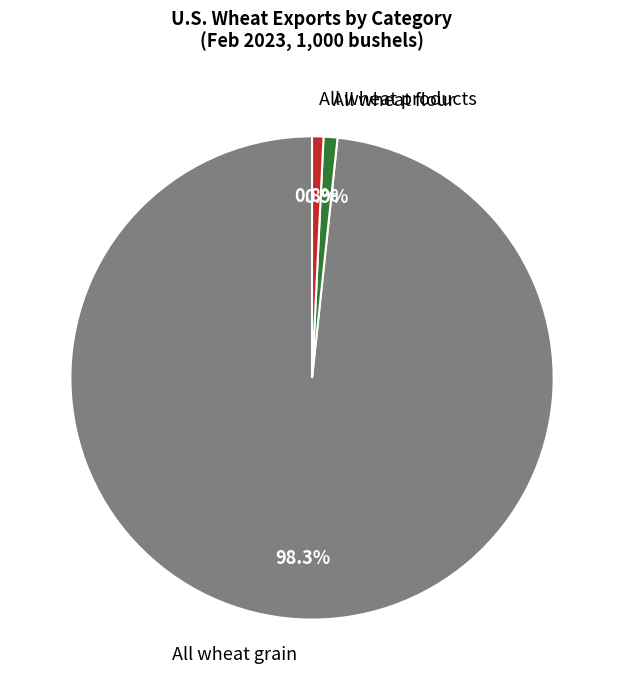

Is there a majority slice in this chart?

Yes